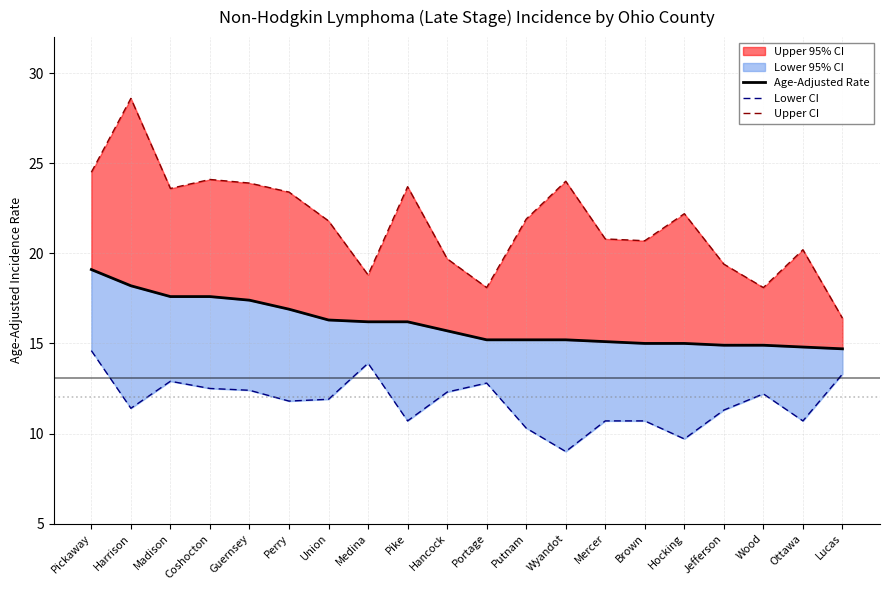

Which series has the largest total across all categories?

Upper CI